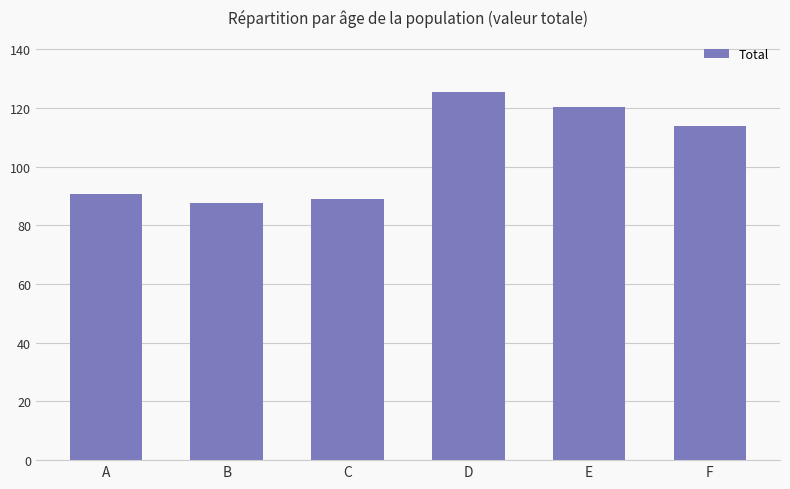

The value at B is 87.7. True or false?

True